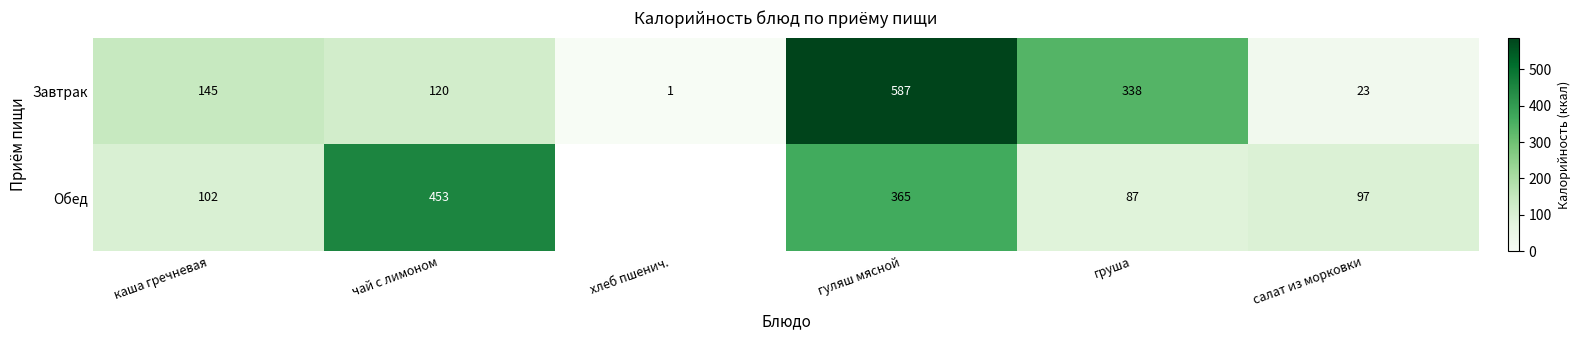

Which category has the lowest value in the Завтрак series?

хлеб пшенич.